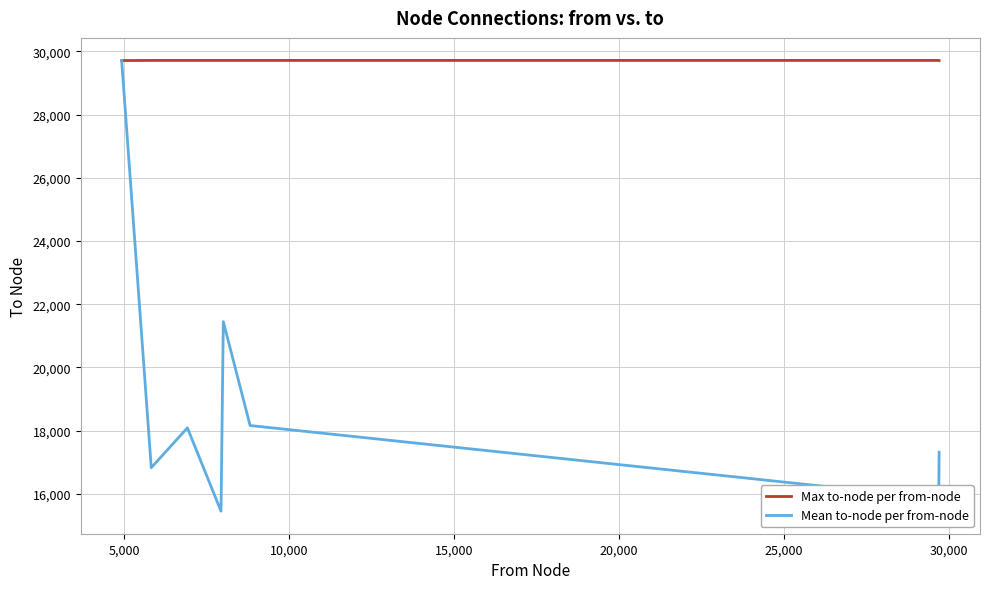

List the series in order of their overall mean, lowest first.

Mean to-node per from-node, Max to-node per from-node